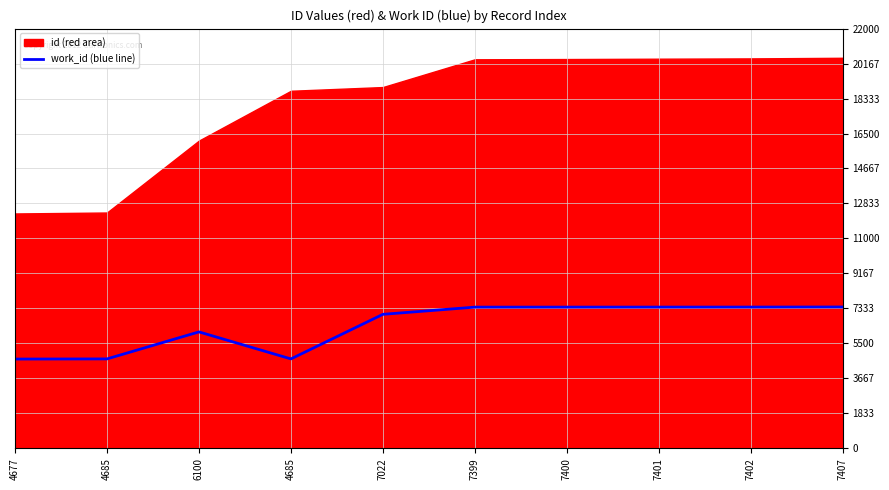

Is it true that the value at 4677 is 4677?

True